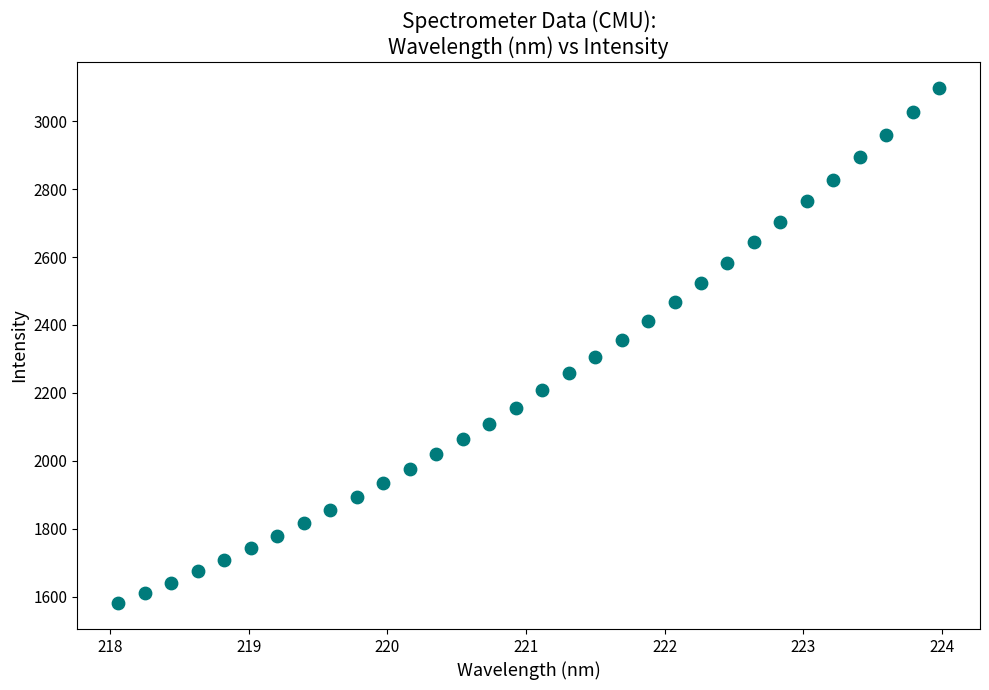

What is the range of X values (max minus min)?

5.9